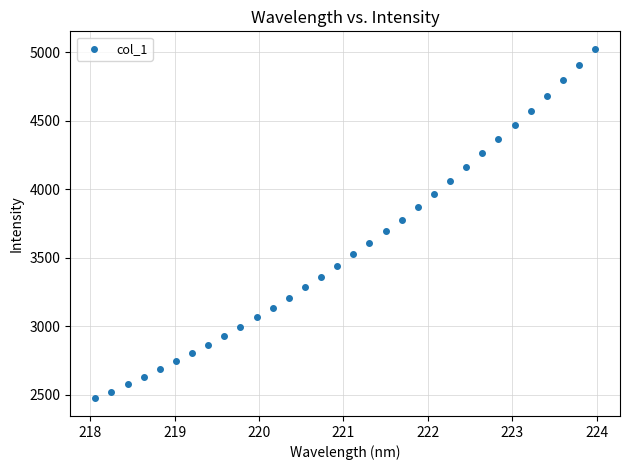

What is the range of X values (max minus min)?

5.9